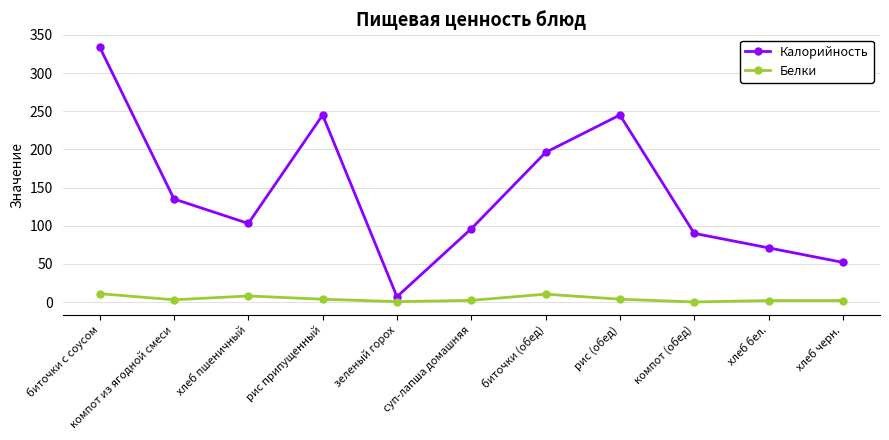

Which series changed the most between хлеб пшеничный and хлеб бел.?

Калорийность